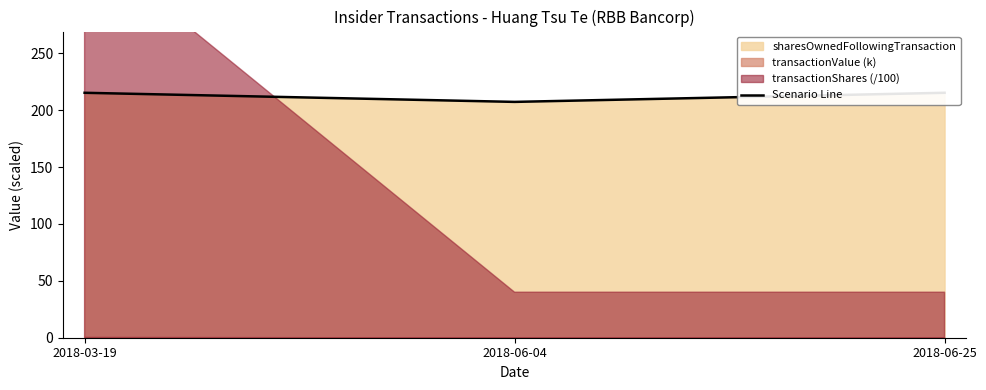

List the labels in order of value, smallest first.

2018-06-04, 2018-03-19, 2018-06-25